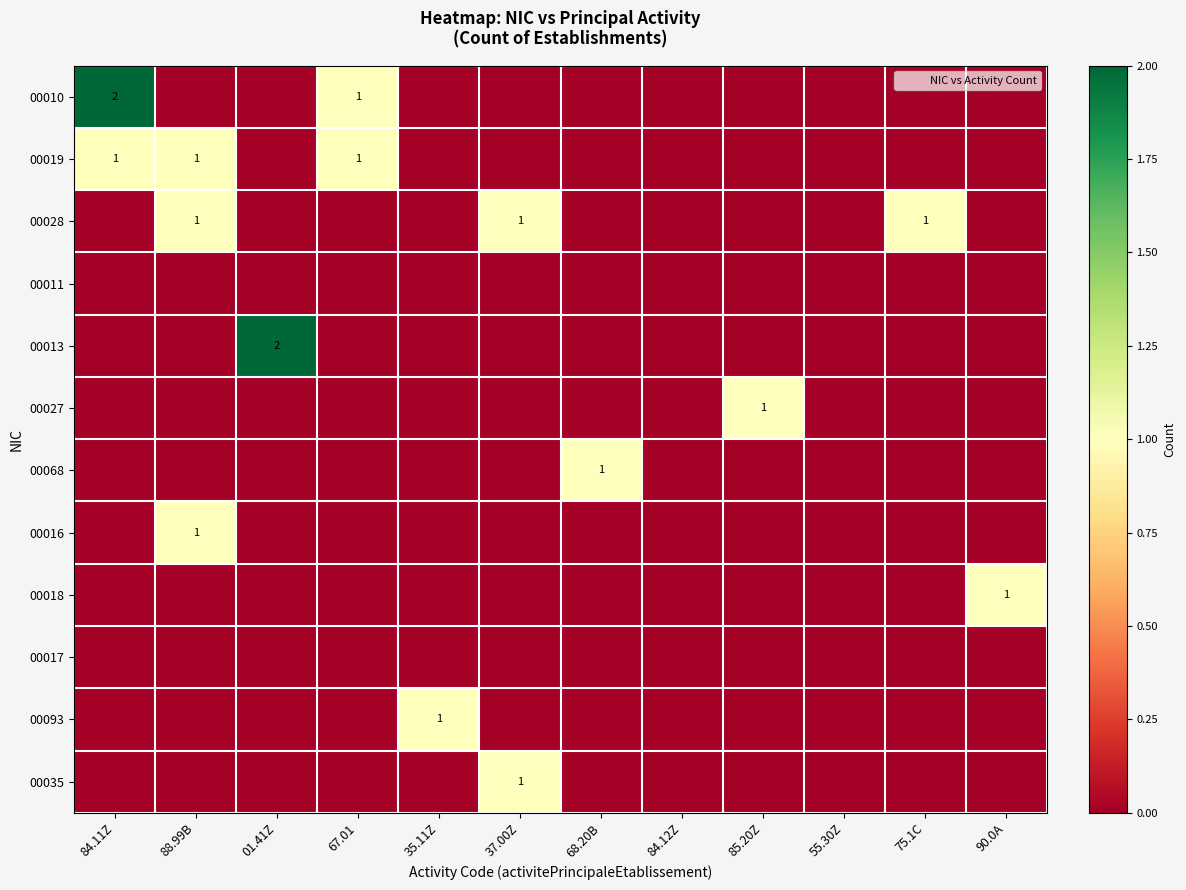

The 00017 series shows 0 at 75.1C. True or false?

True